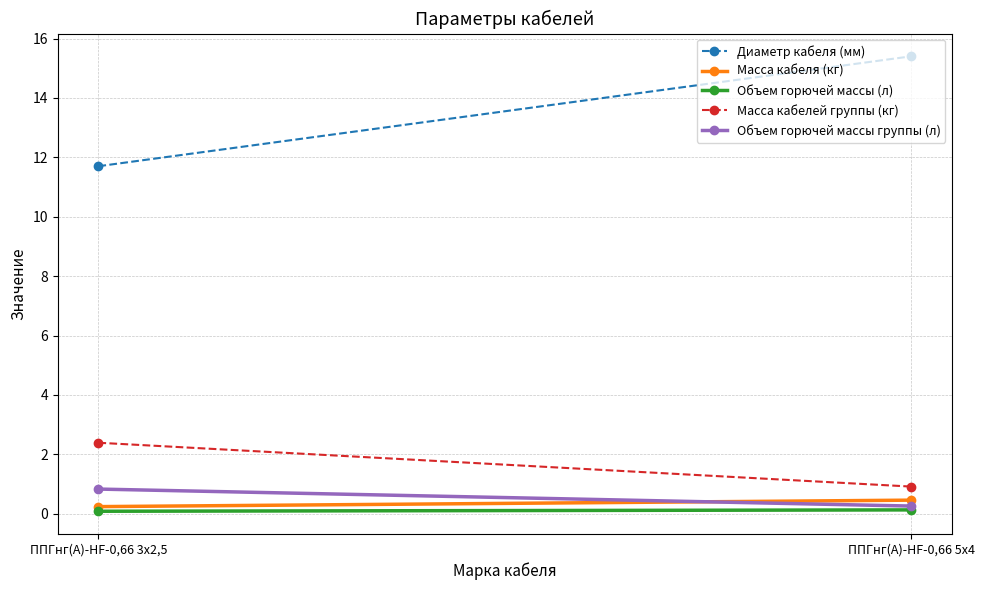

Is it true that Масса кабелей группы (кг) equals 2.4 at ППГнг(А)-HF-0,66 3х2,5?

True